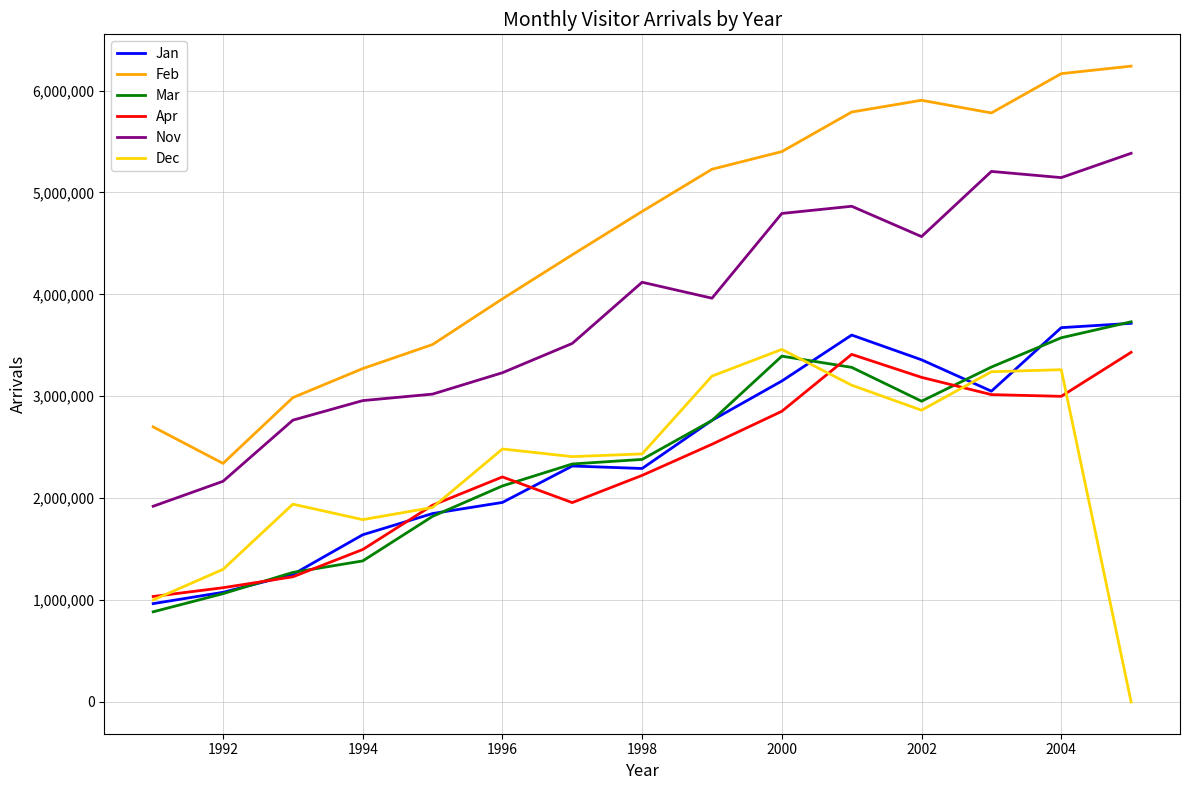

True or false: Feb and Apr intersect in this chart.

False